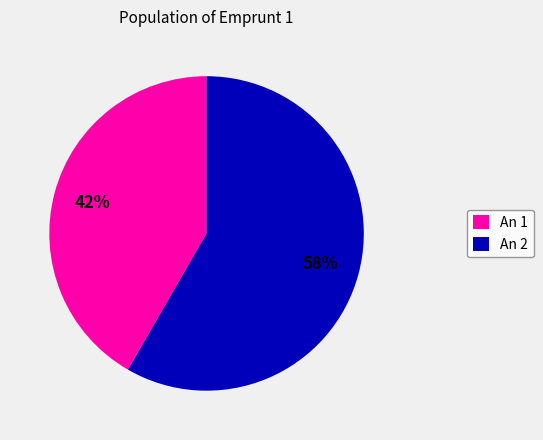

Count the number of slices in the pie.

2